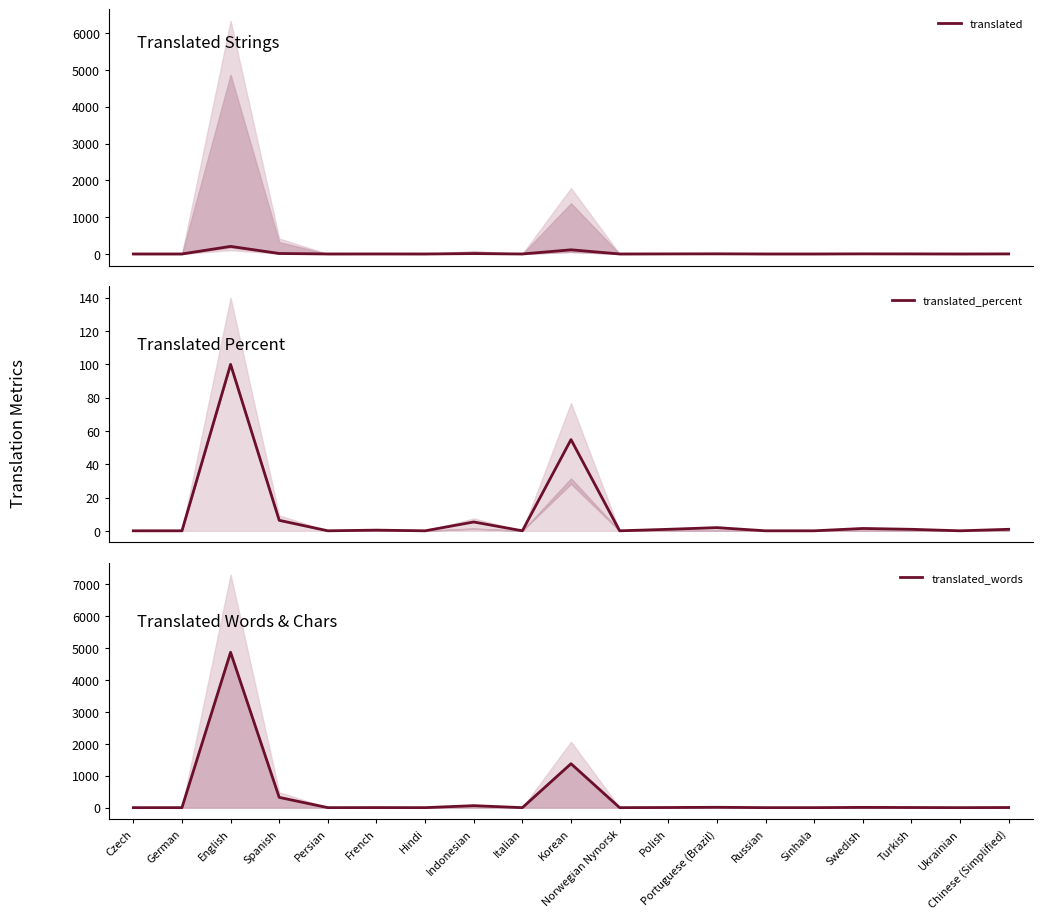

How many data points in translated_percent are above 0?

10